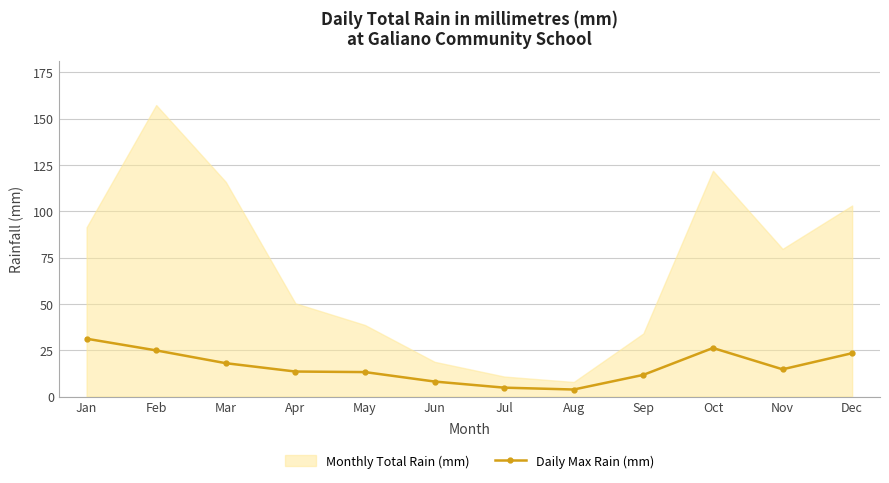

How many data points are less than 14?

6